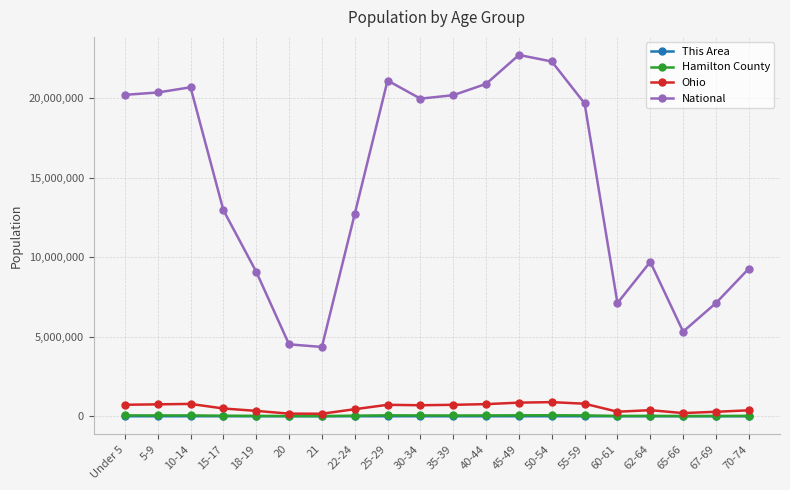

True or false: Hamilton County has a value of 57995 at 25-29.

True